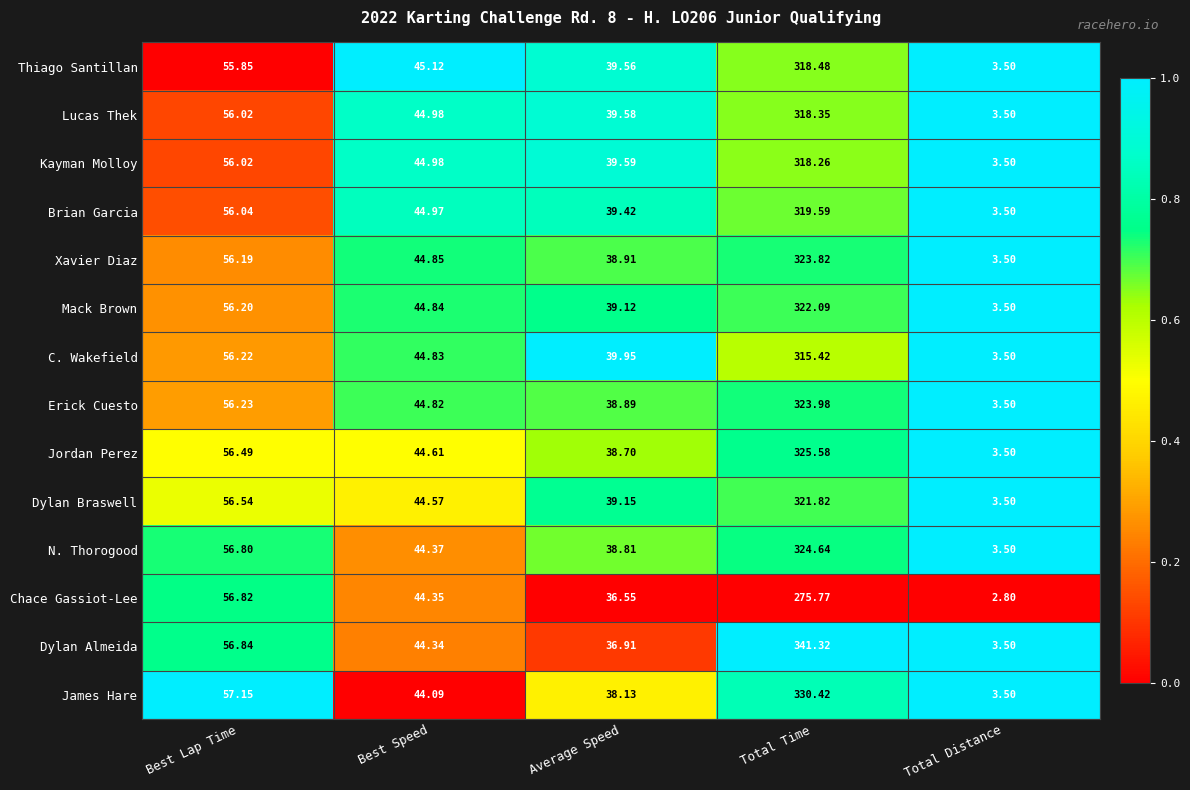

Rank the categories by Mack Brown value from highest to lowest.

Total Time, Best Lap Time, Best Speed, Average Speed, Total Distance